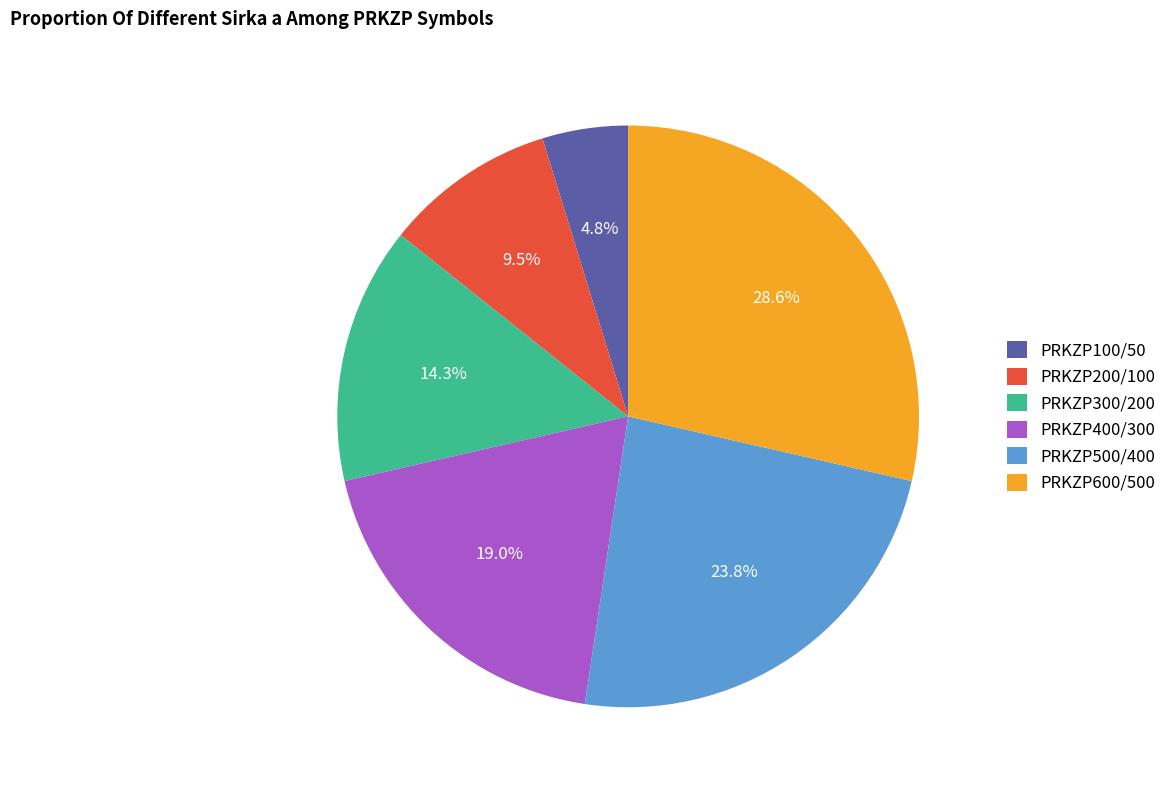

Does PRKZP300/200 account for over 50% of the chart?

No